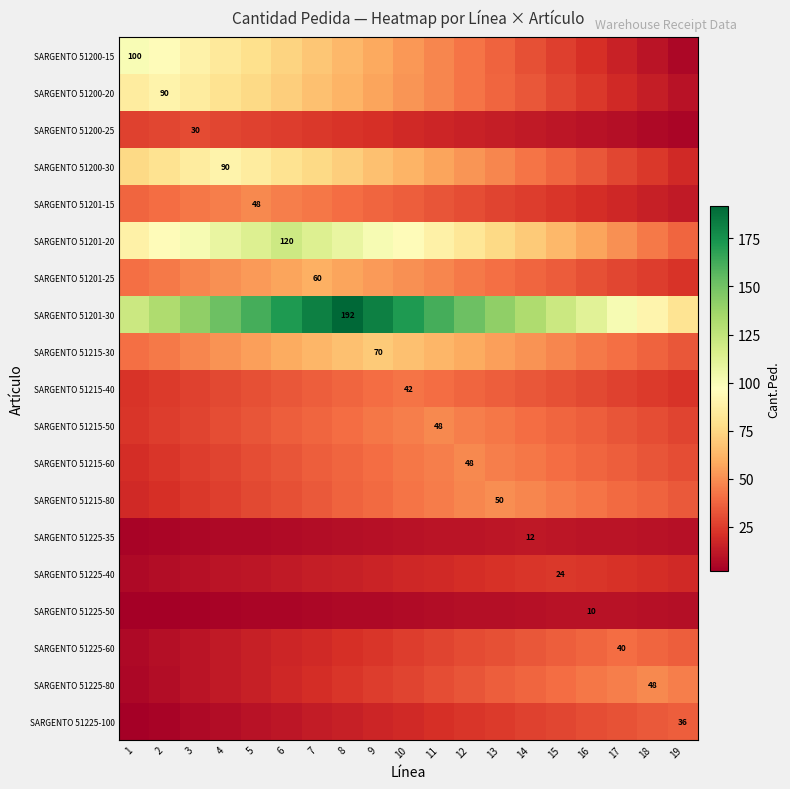

What is the total value across all series at 9?

905.8